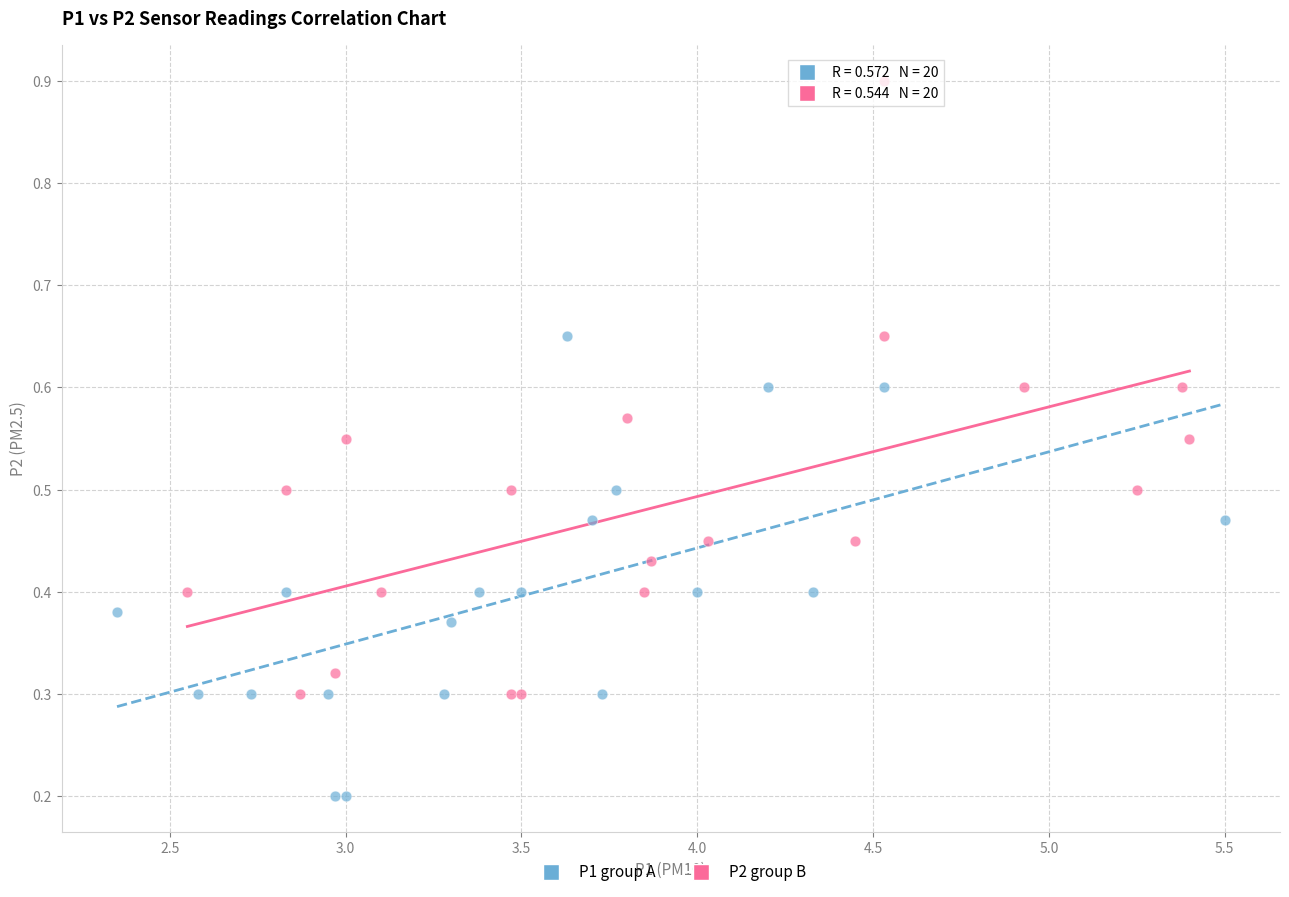

Which series has the largest Y range (max minus min)?

P2 group B